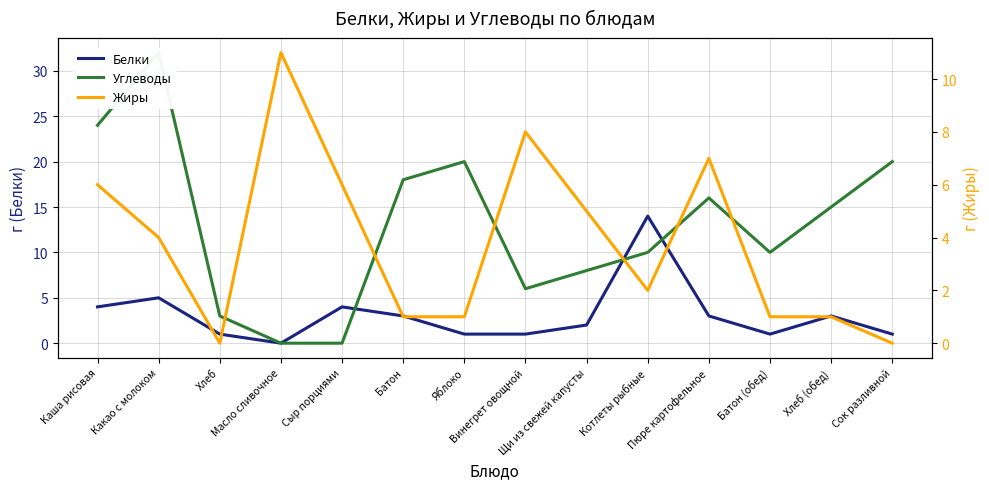

What is the difference between the highest and lowest values at Батон?

17